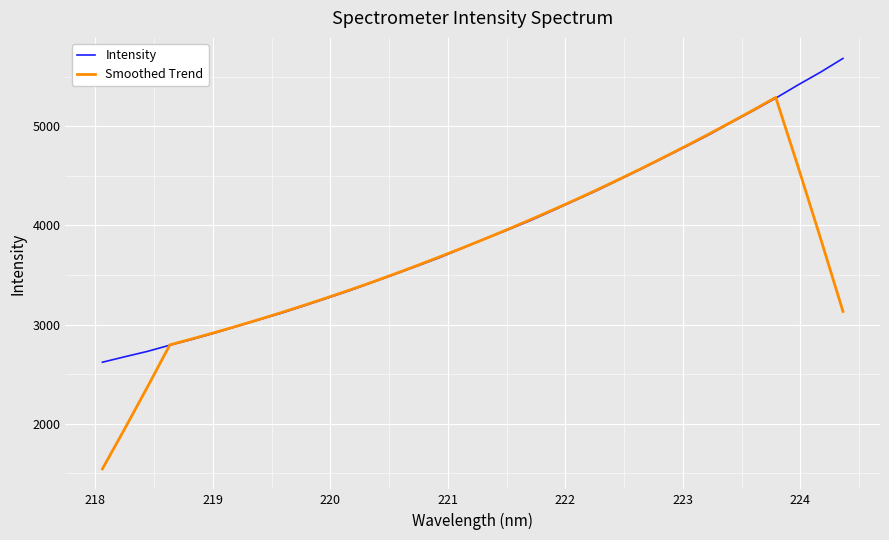

What is the greatest value displayed?

5683.2